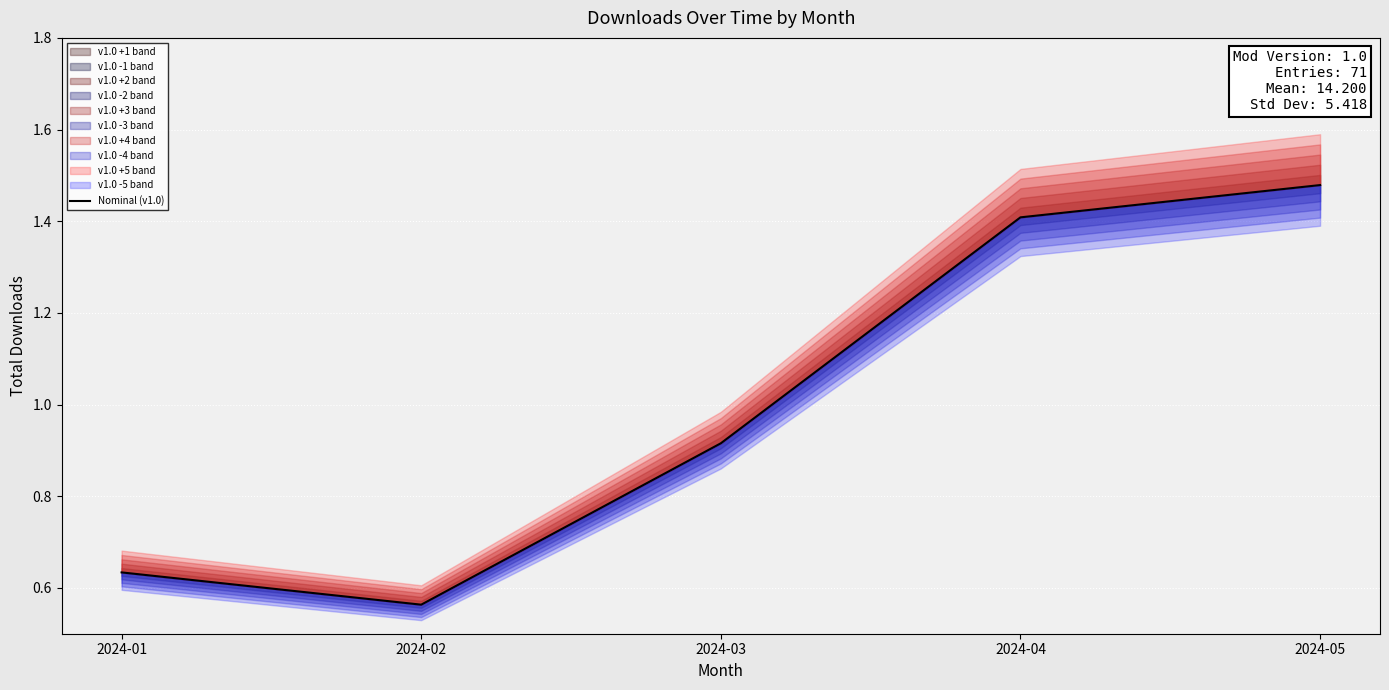

Which has a higher value, 2024-05 or 2024-02?

2024-05